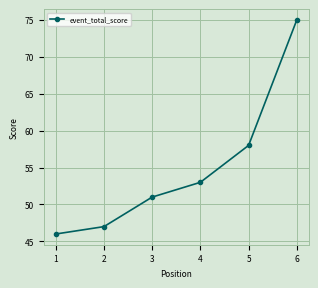

Which label corresponds to the smallest value in the chart?

1